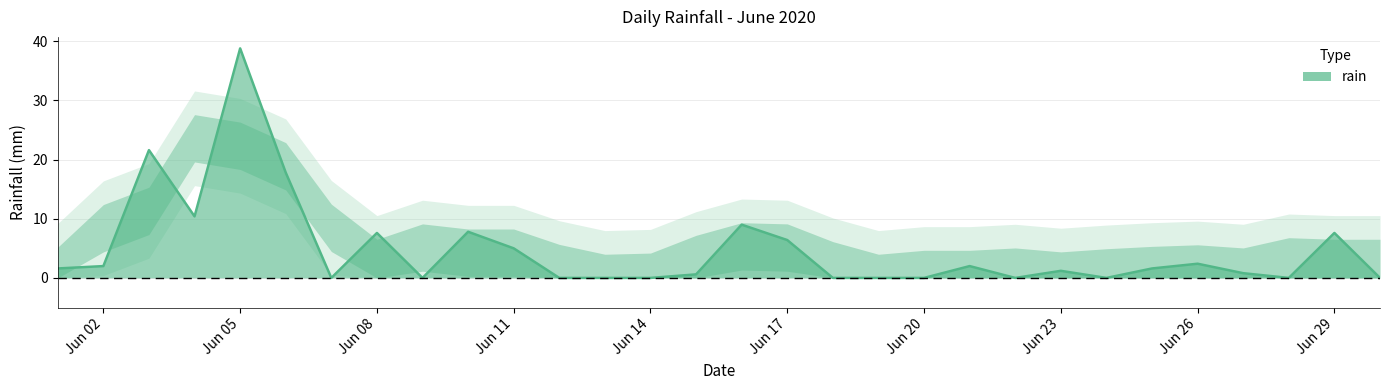

What is the greatest value displayed?

38.8